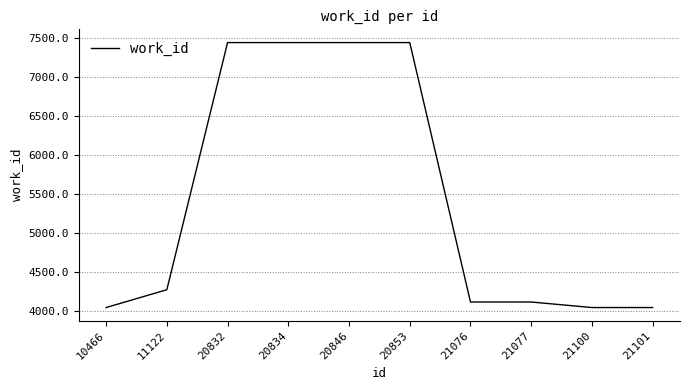

Where is the data nearest to the value 5743?

11122